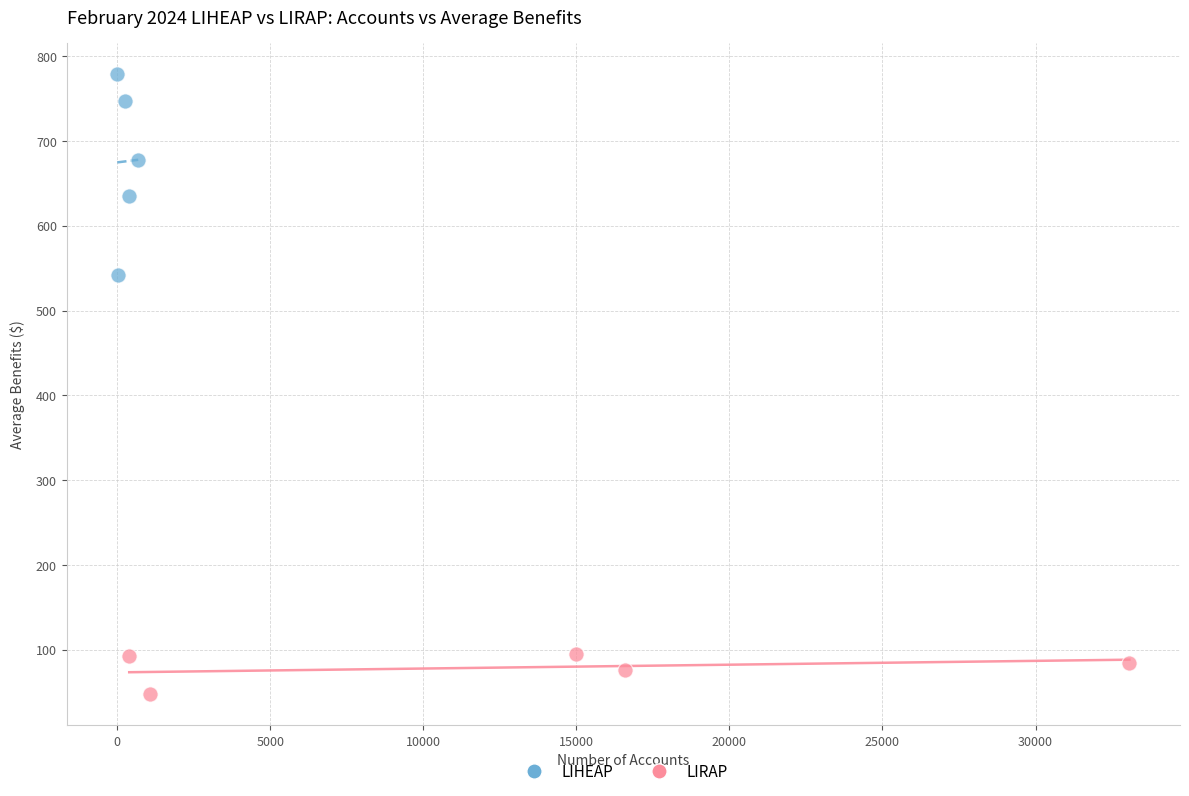

Which series contains the lowest Y value?

LIRAP